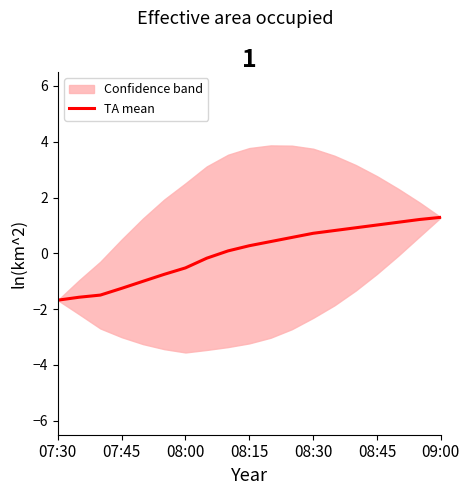

What is the highest value of the TA mean series?

1.3